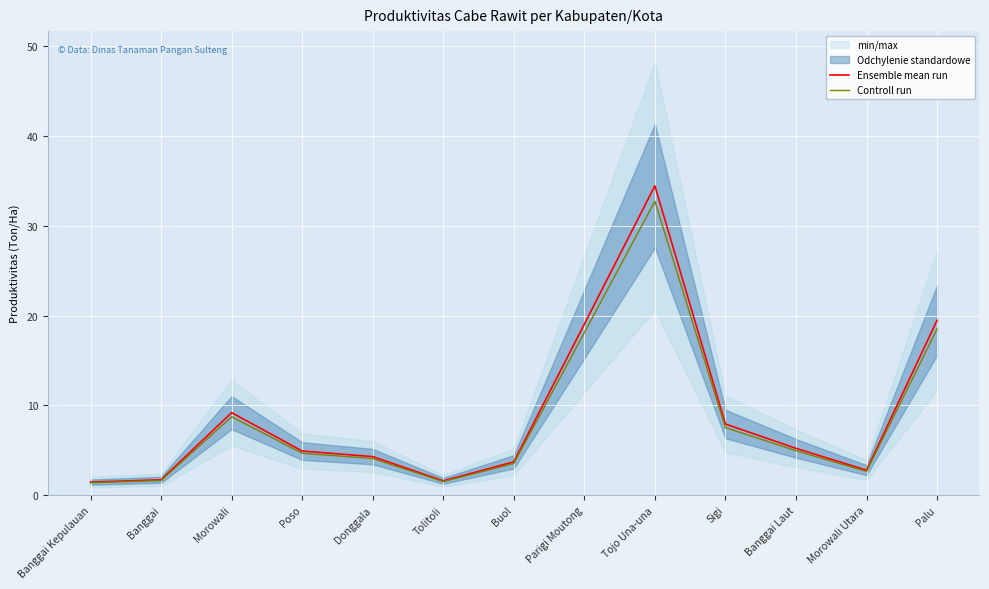

Which series has the widest spread of values?

Ensemble mean run